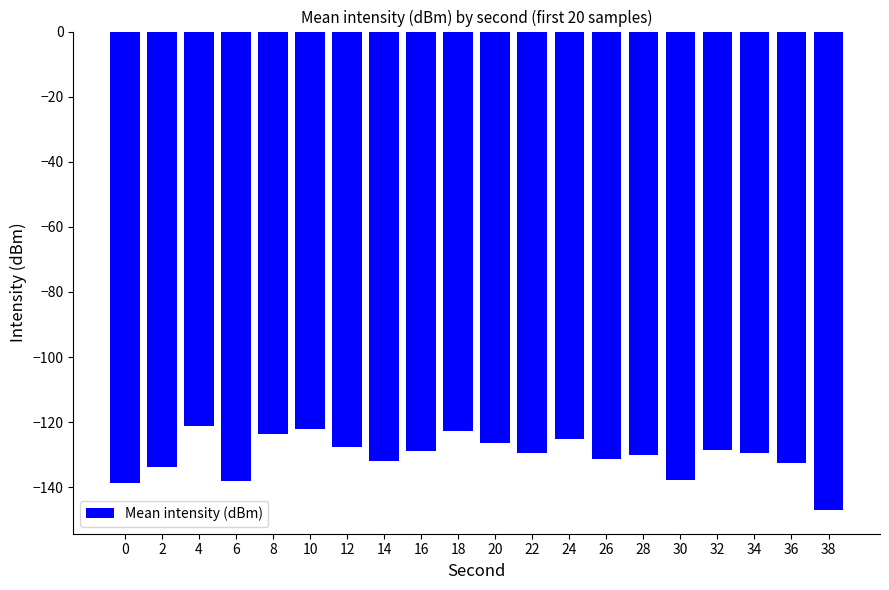

What is the value of the 5th bar from the left?

-123.5